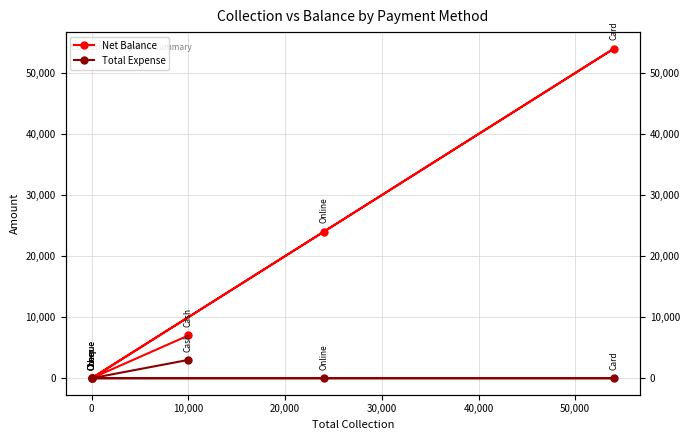

True or false: Total Expense has more than 2 points higher than both neighbors.

False